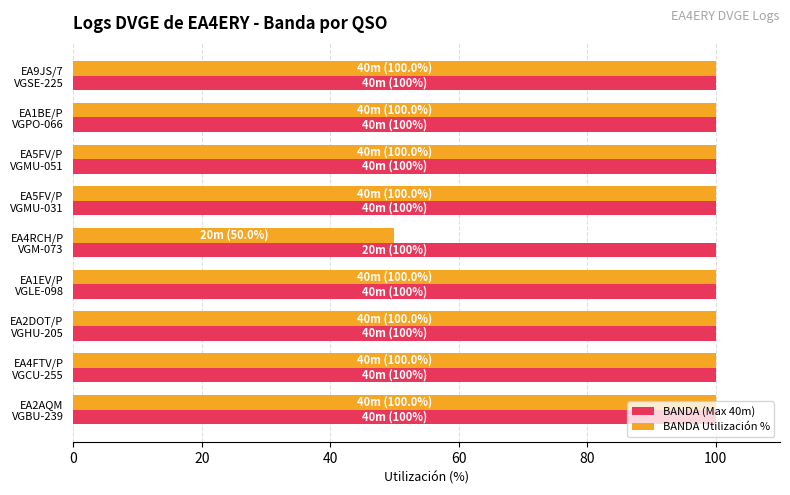

What is the sum of all BANDA (Max 40m) values?

900